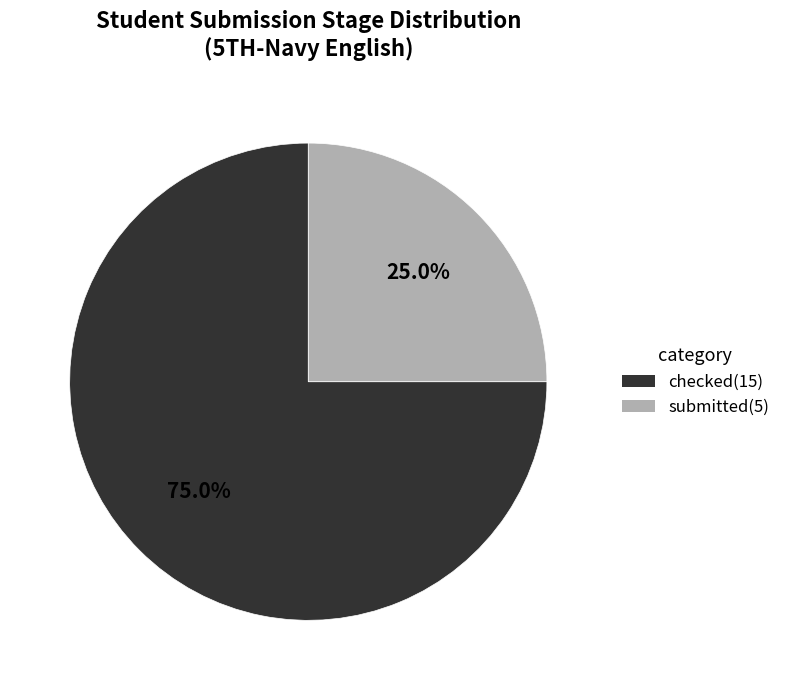

How many segments does this pie chart have?

2